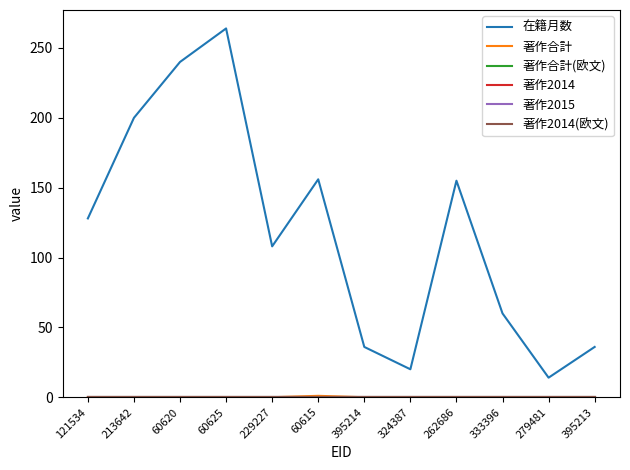

What is the spread (max minus min) of values at 60620?

240